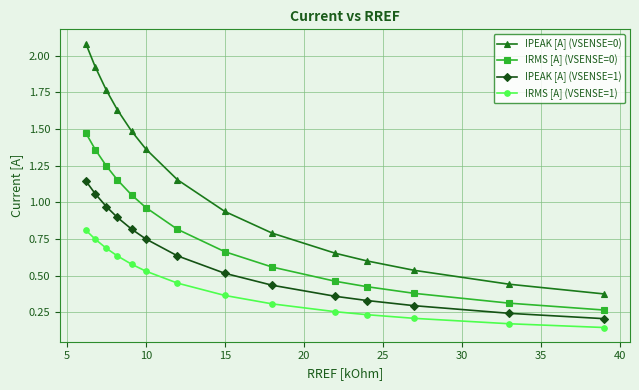

Which series has the largest total across all categories?

IPEAK [A] (VSENSE=0)